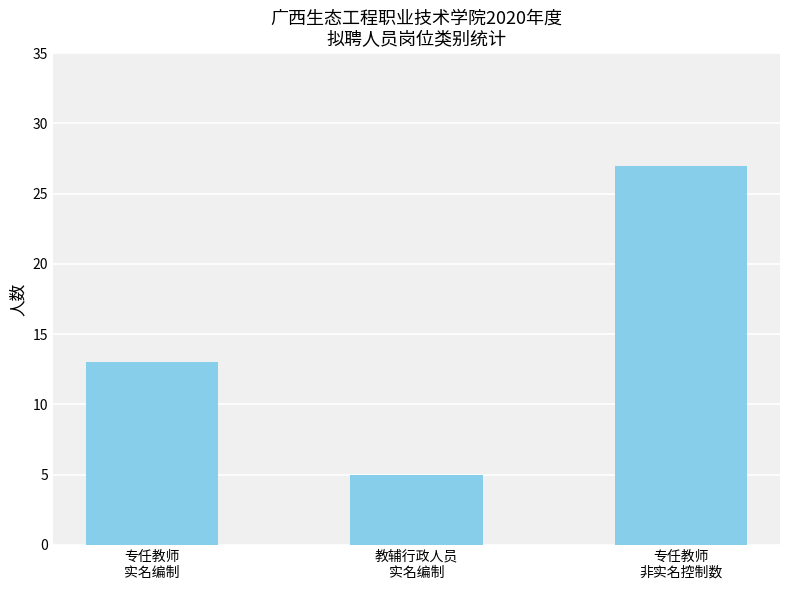

What is the difference between the maximum and minimum values?

22